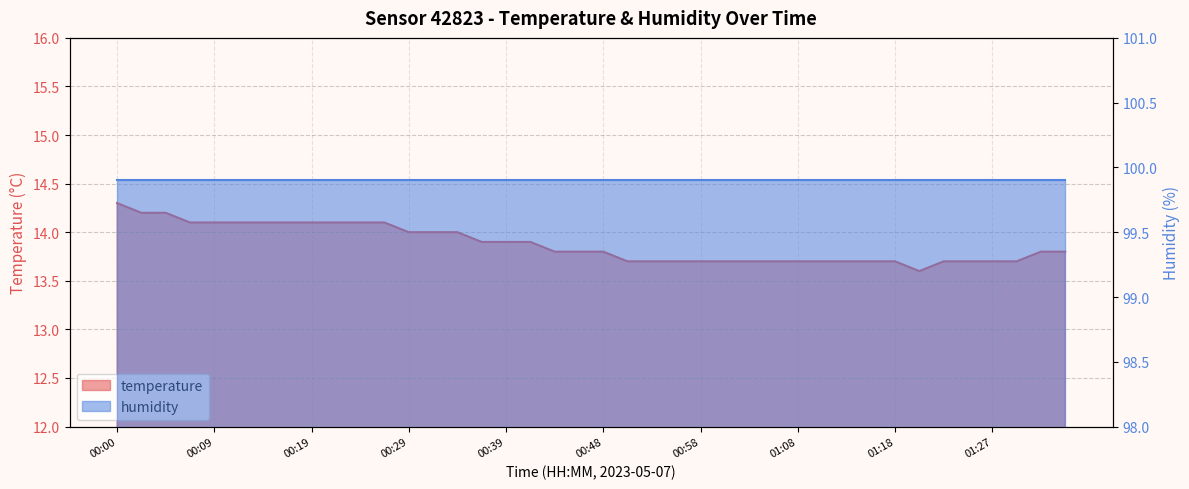

What is the difference between the values at 00:02 and 00:17?

0.1